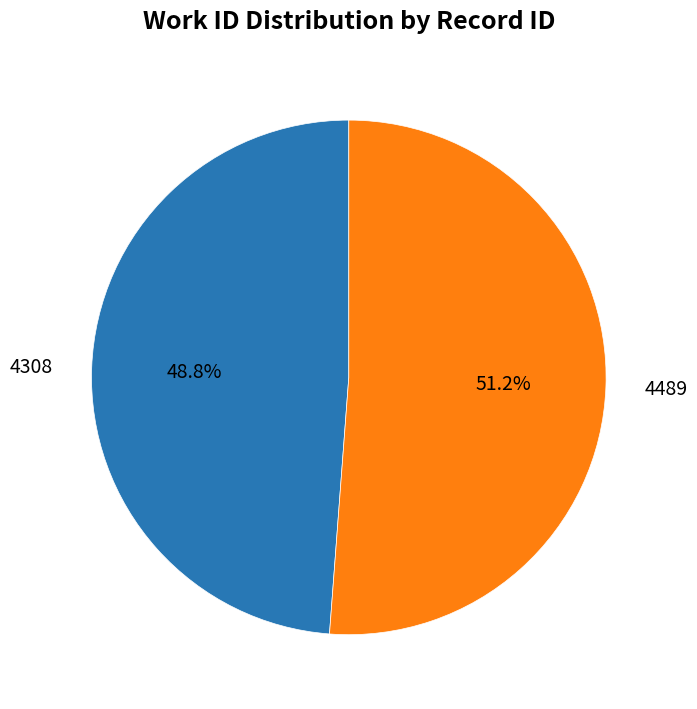

To the nearest percent, what is the average slice percentage?

50%